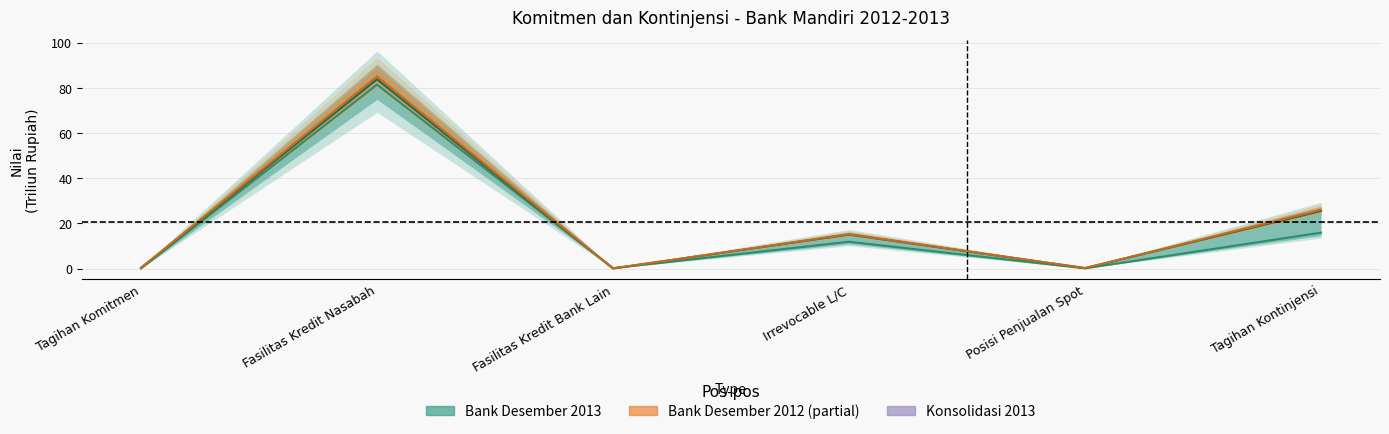

Where does the Bank Desember 2012 series first go above 11?

Fasilitas Kredit Nasabah